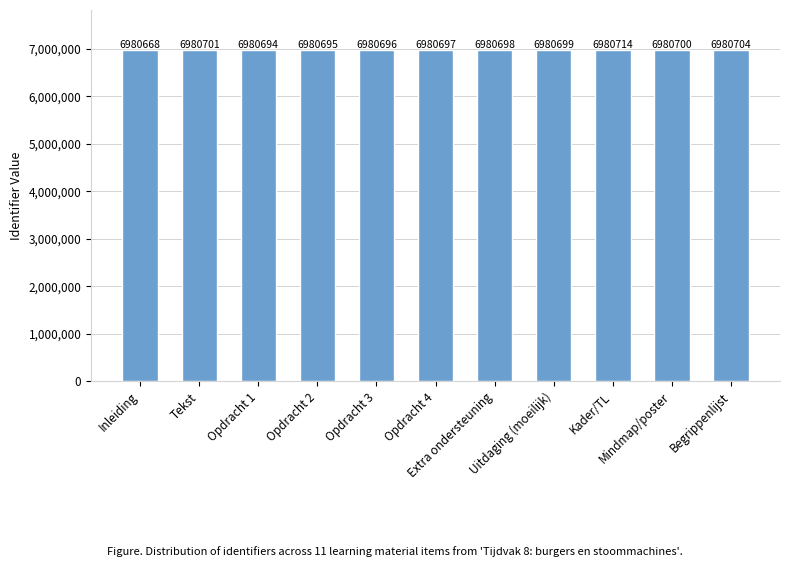

At which label is the value closest to 6980691?

Opdracht 1